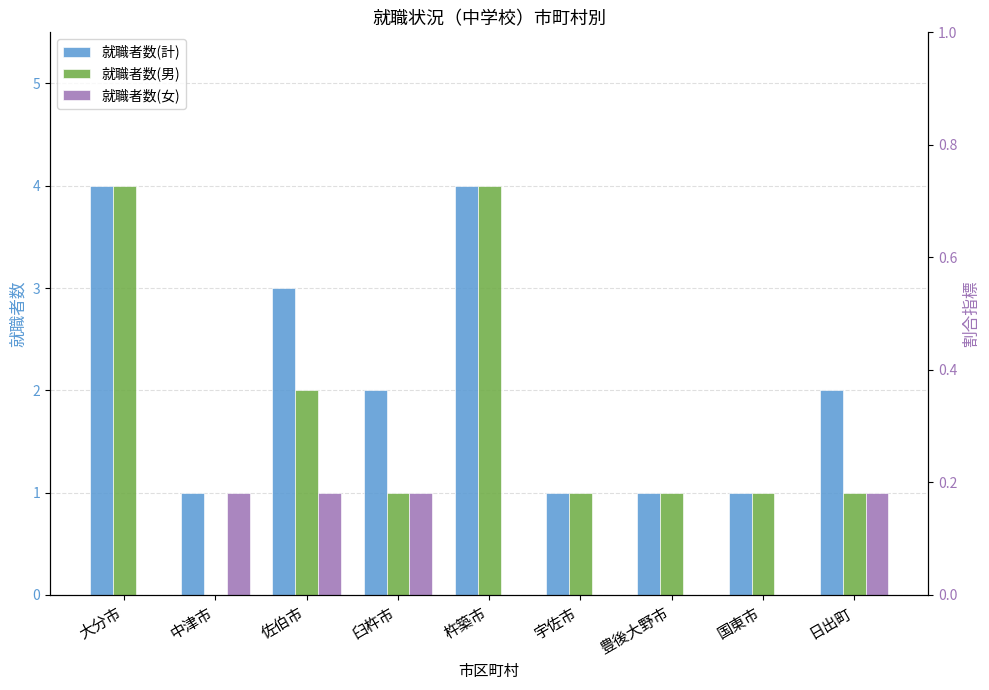

The value of 就職者数(計) at 佐伯市 is 2. True or false?

False